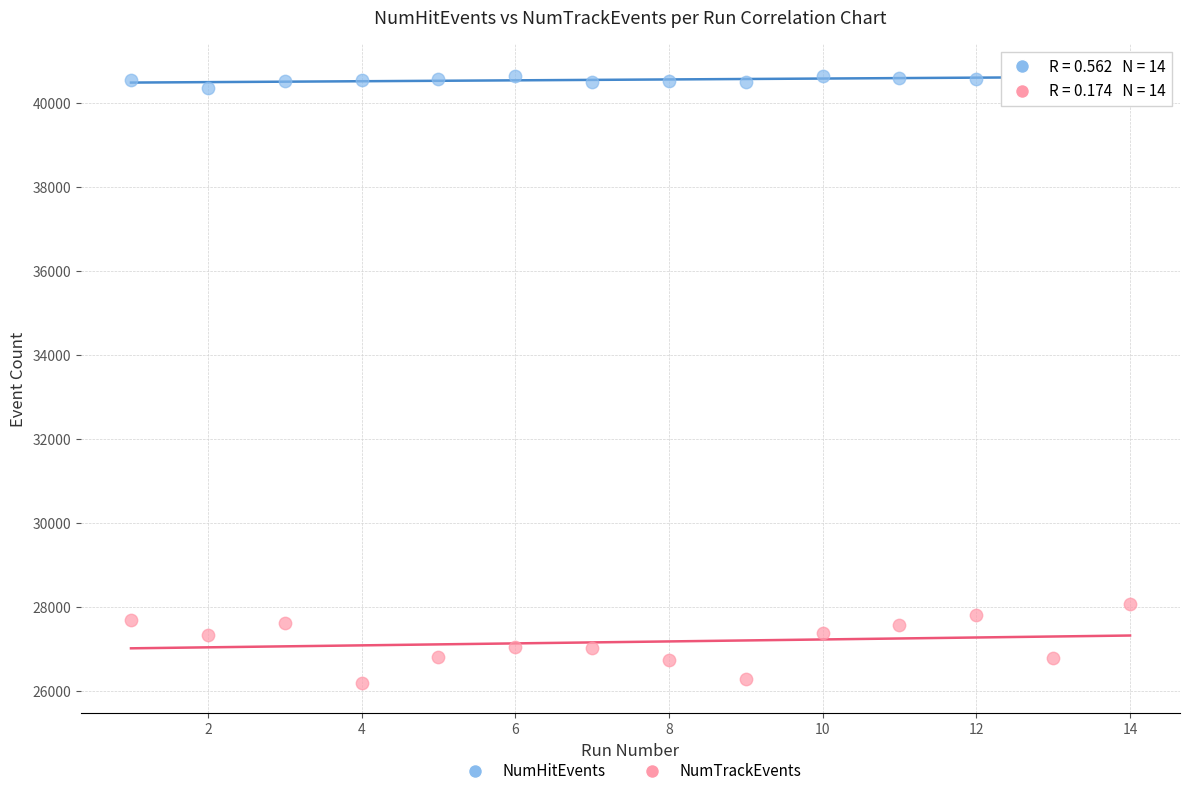

Across all series, what Y value is closest to 33436?

28068